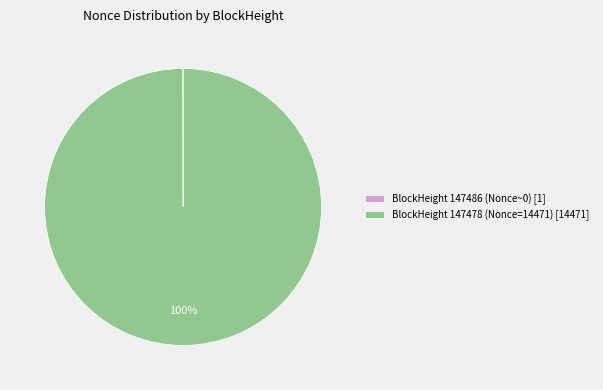

Which category accounts for the majority?

BlockHeight 147478 (Nonce=14471) [14471]